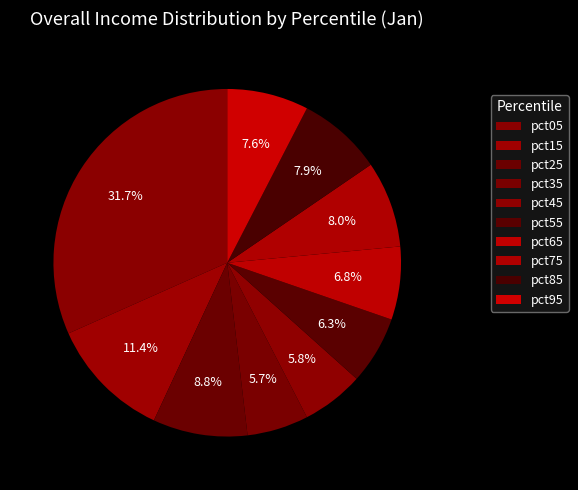

To the nearest percent, what is the difference between the largest and smallest slice percentages?

26%